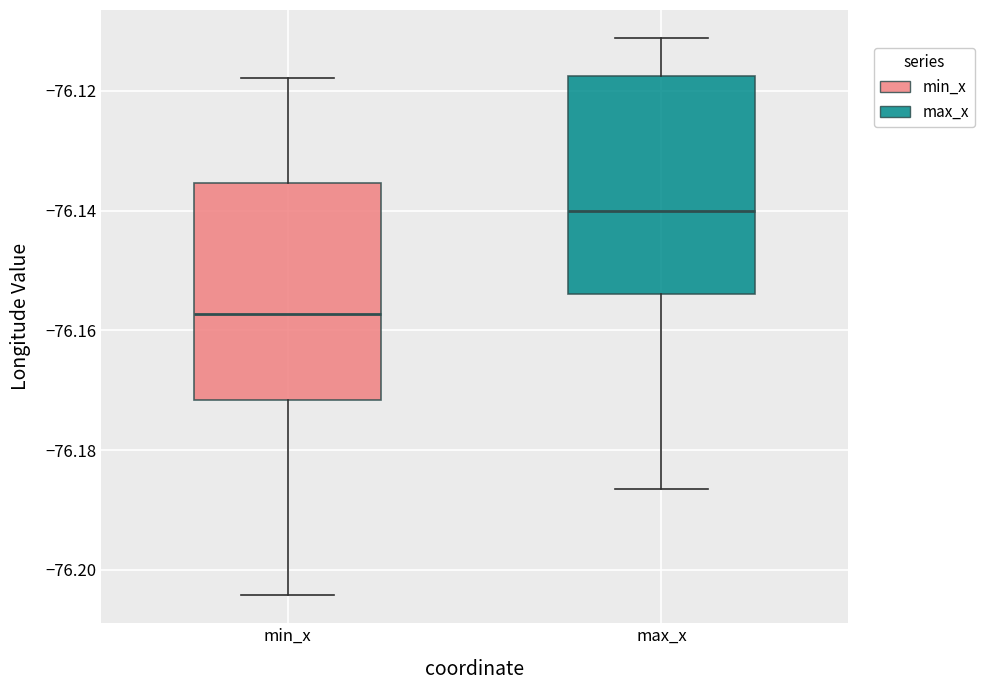

Reading left to right, read every box against the y-axis: the position of its median line, the range the box covers, and the ends of its whiskers. The values are not printed on the chart, so give them approximately, as read against the axis.

min_x: median -76.158, box -76.172 to -76.136, whiskers -76.204 to -76.118
max_x: median -76.140, box -76.154 to -76.118, whiskers -76.186 to -76.112